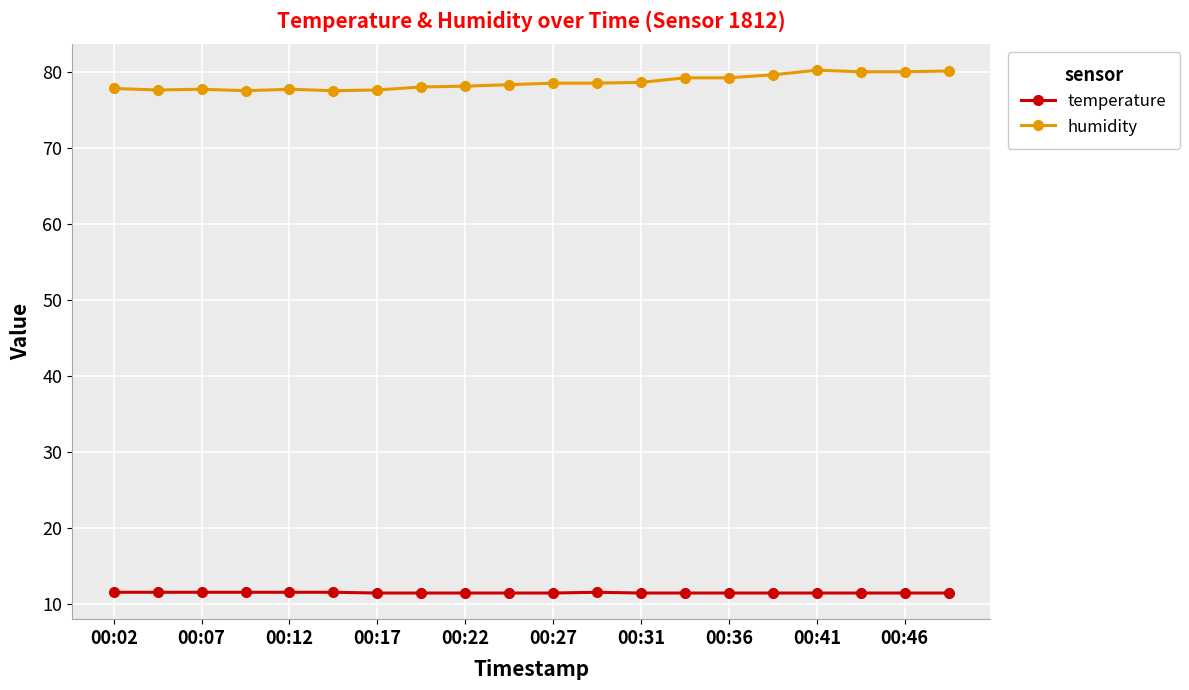

What is the maximum value for humidity?

80.2